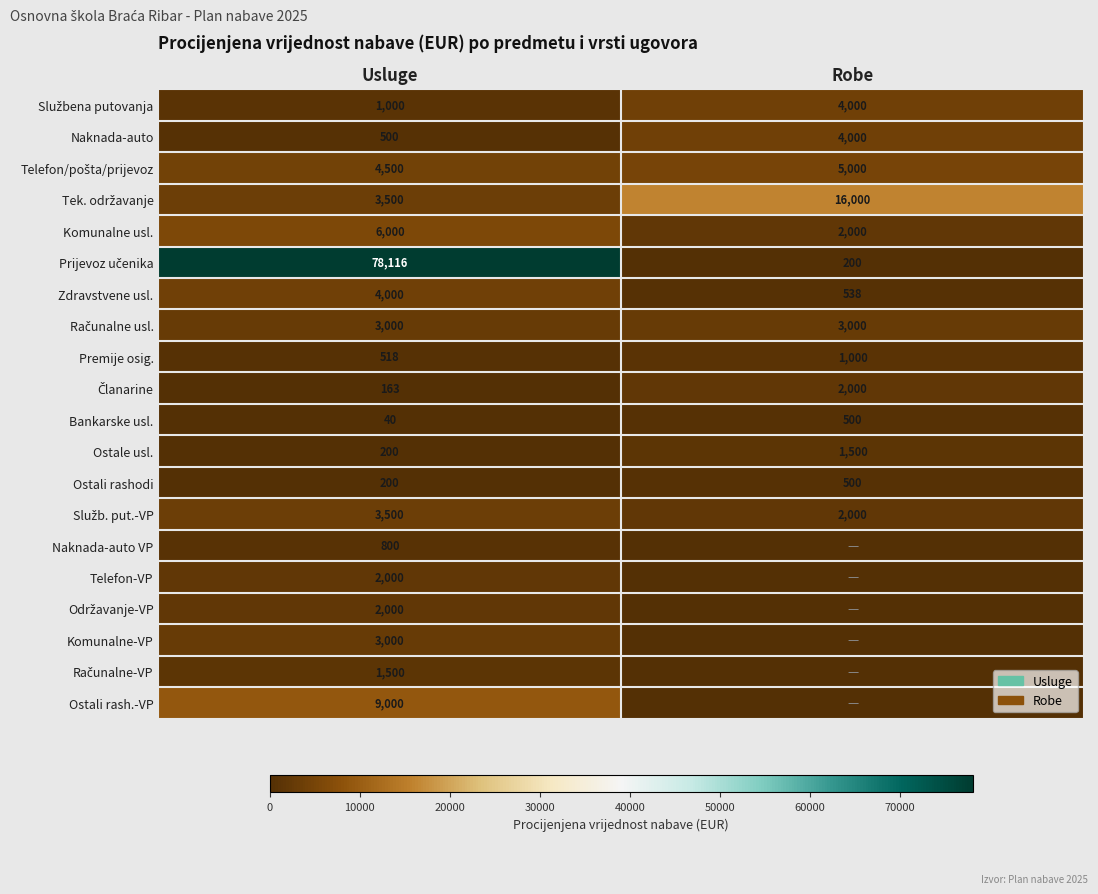

Which category has the highest value in the Zdravstvene usl. series?

Usluge